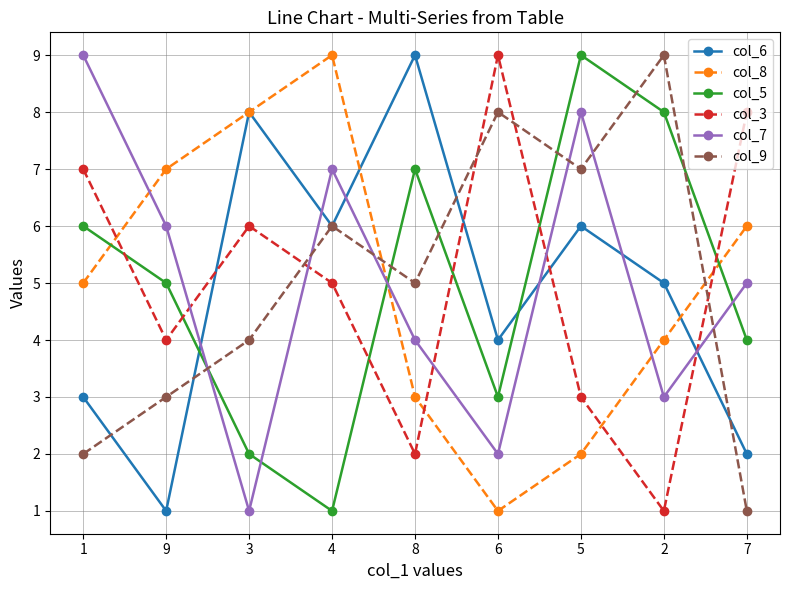

True or false: col_6 and col_3 cross at least once.

True